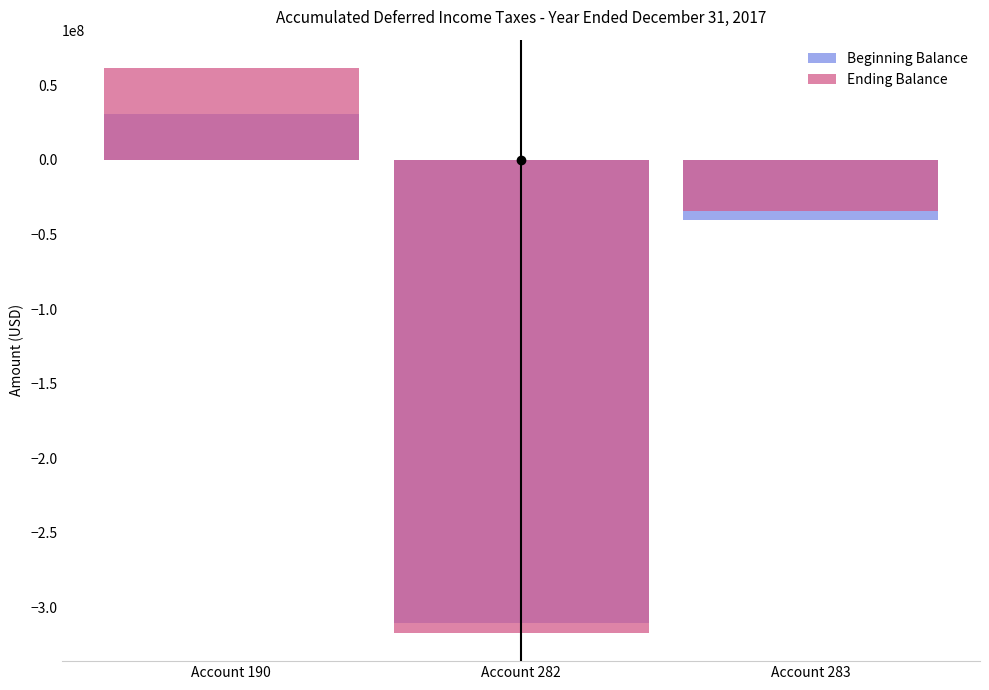

How many Beginning Balance values are between -310589175 and 30761587?

3